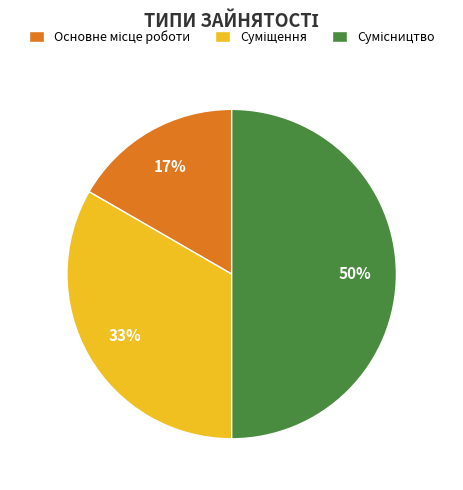

To the nearest percent, what is the difference between the largest and smallest slice percentages?

33%